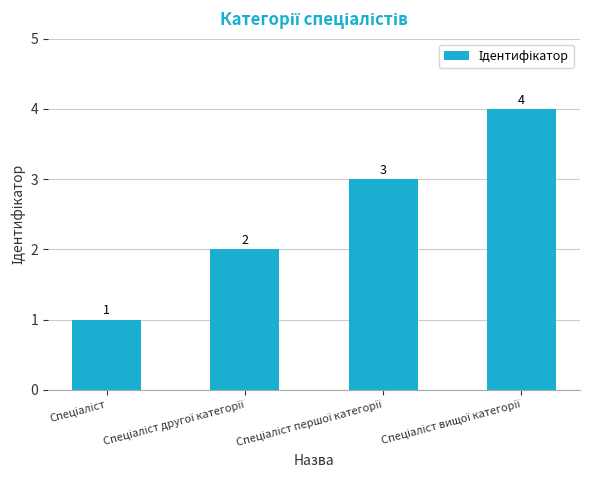

What is the difference between the maximum and minimum values?

3